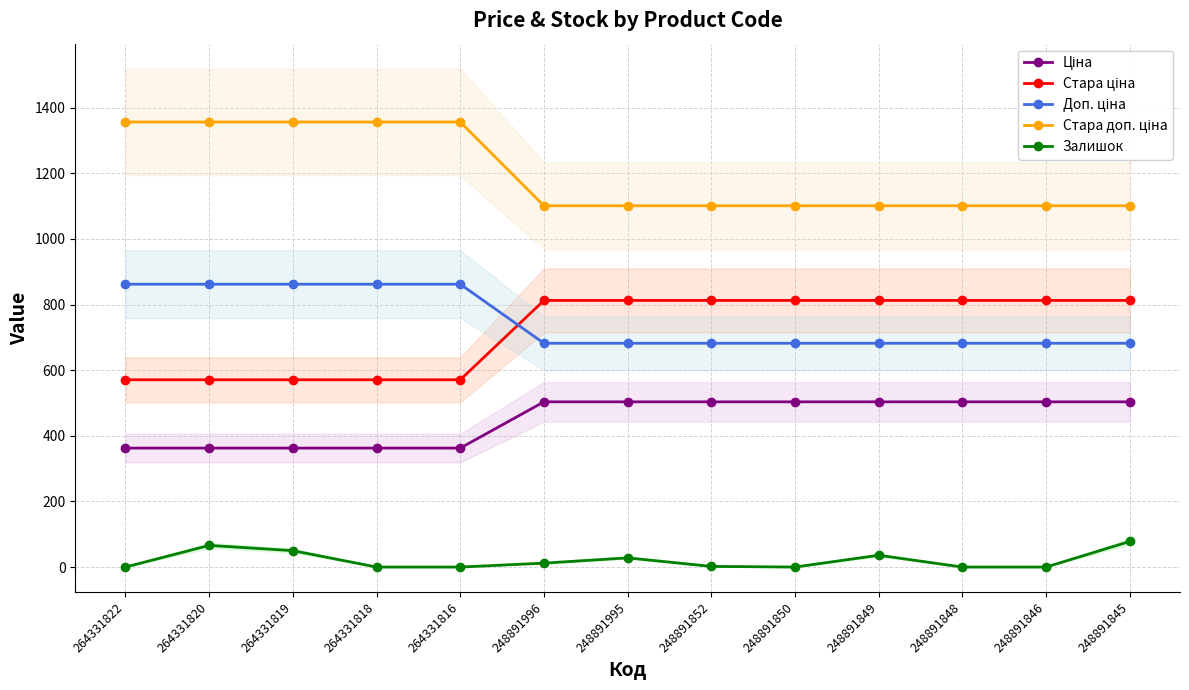

Which series has the widest spread of values?

Стара доп. ціна